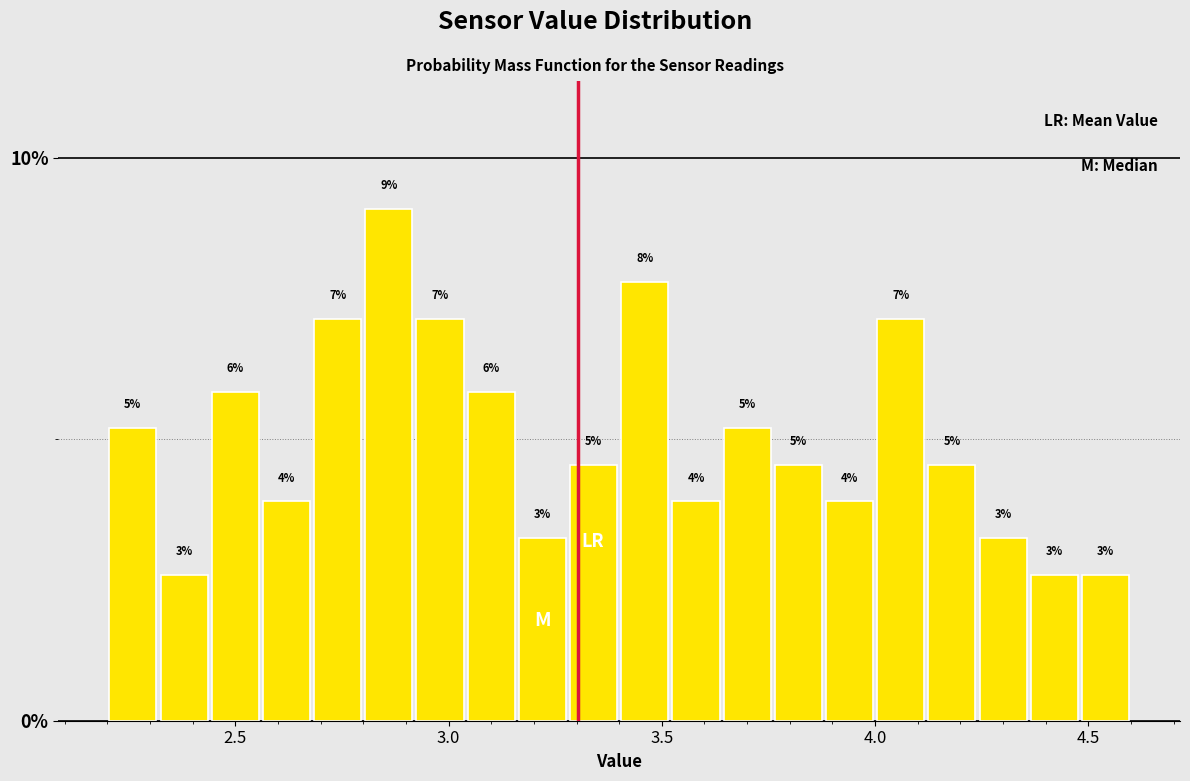

Read against the x-axis, roughly where is the centre of the tallest bar?

2.85